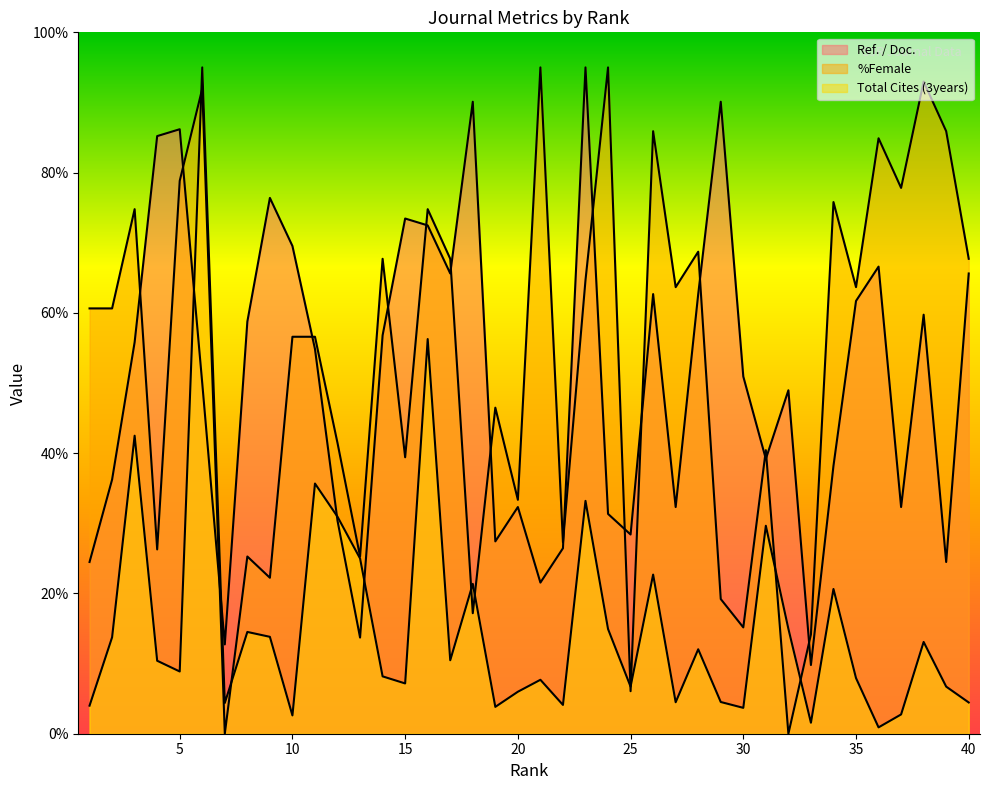

How many times do Total Cites (3years) and Ref. / Doc. cross each other?

4